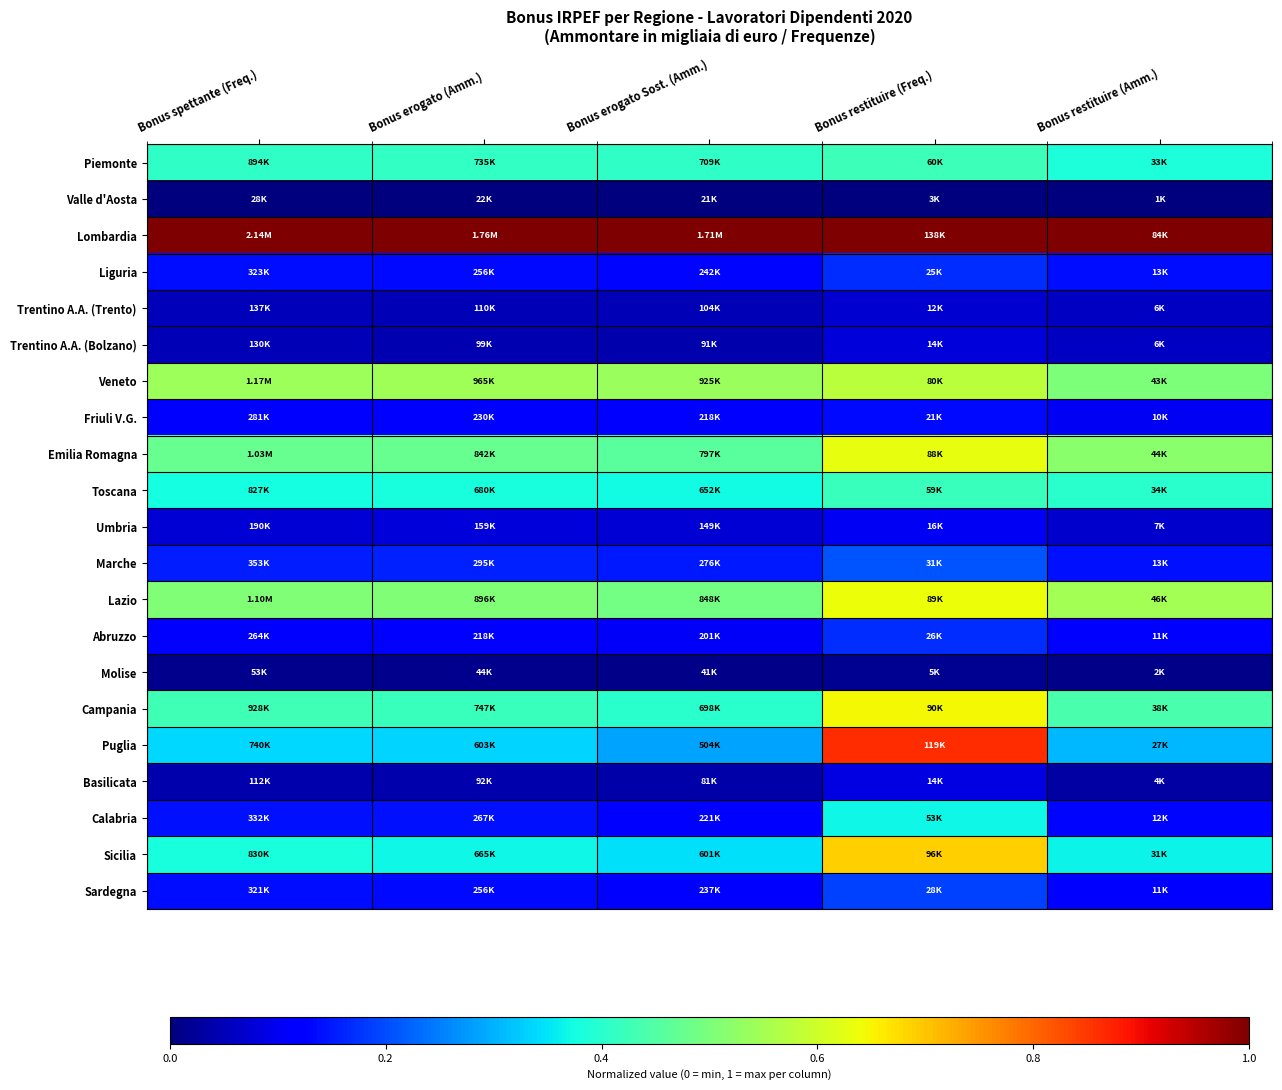

Which has a higher value, Bonus restituire (Amm.) or Bonus erogato (Amm.)?

Bonus erogato (Amm.)